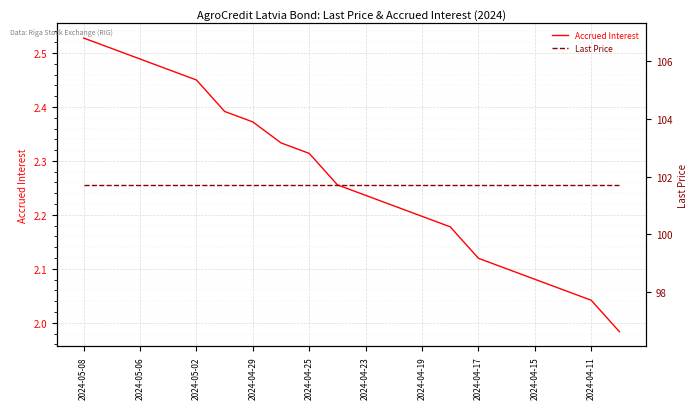

What is the maximum value shown in the chart?

101.7